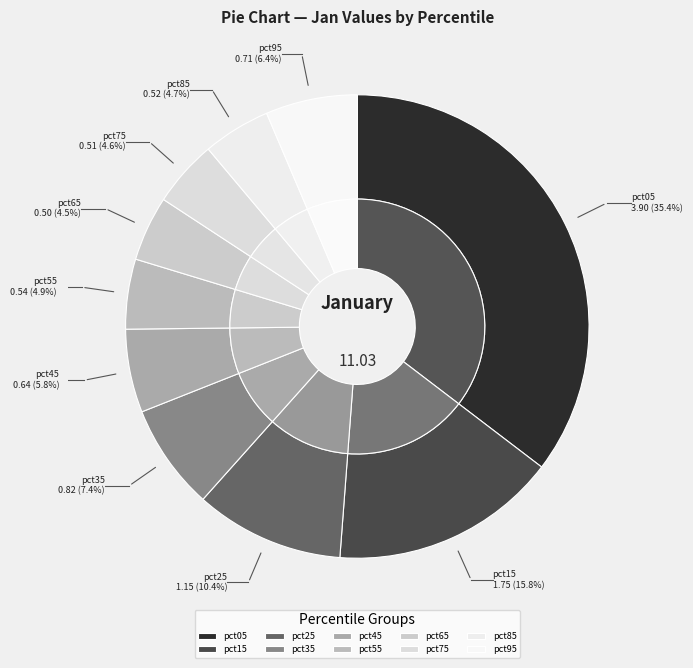

The pct75 slice represents 1% of the pie. True or false?

False